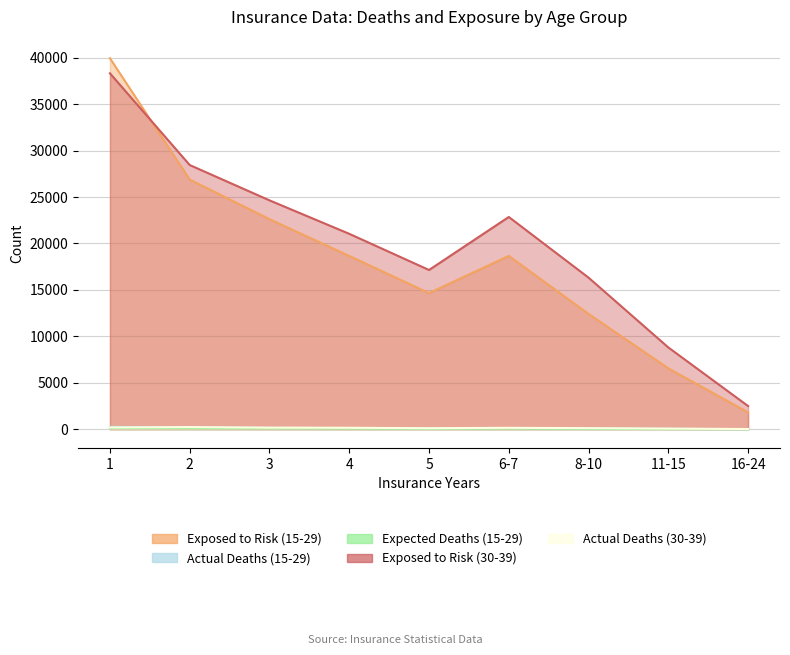

What is the value of the Exposed to Risk (15-29) point at the 3rd from the left?

22617.0